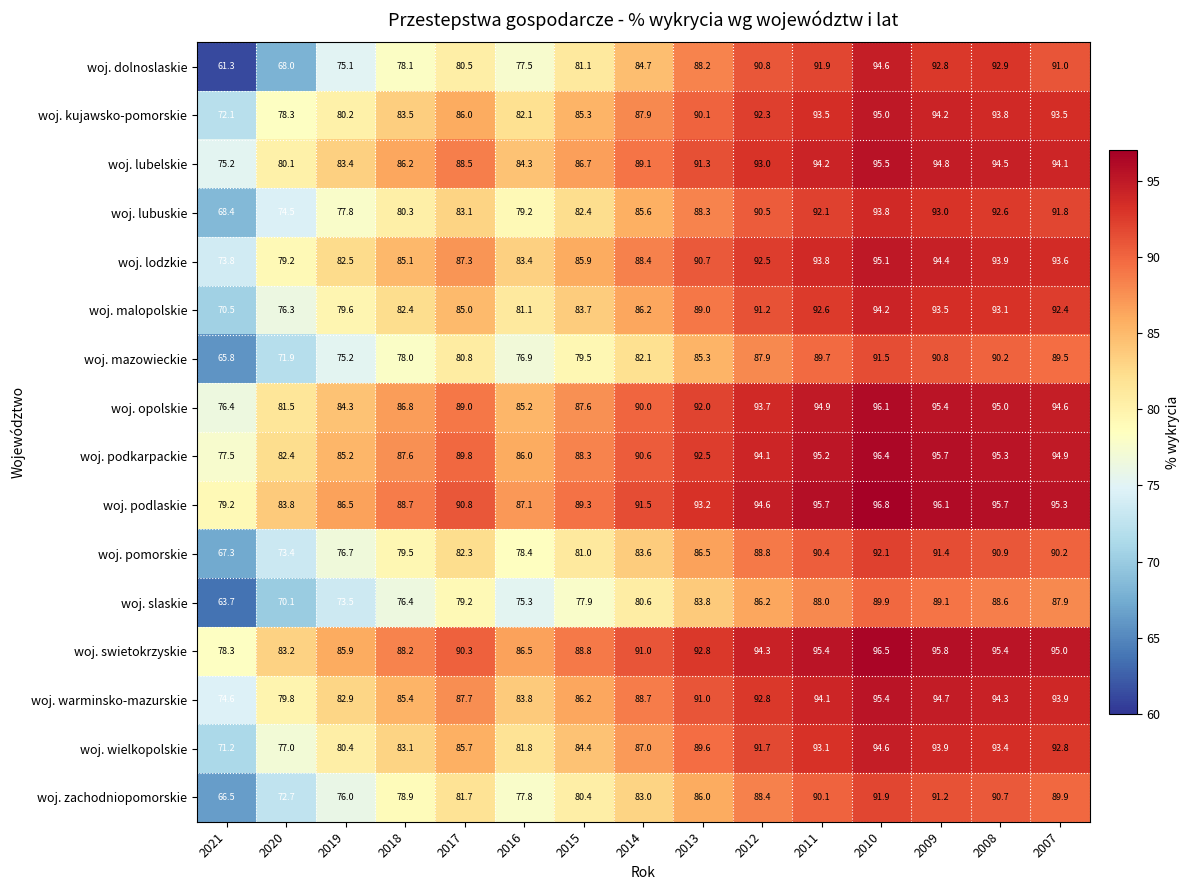

What is the difference between the second highest and minimum values in the woj. lubelskie series?

19.6